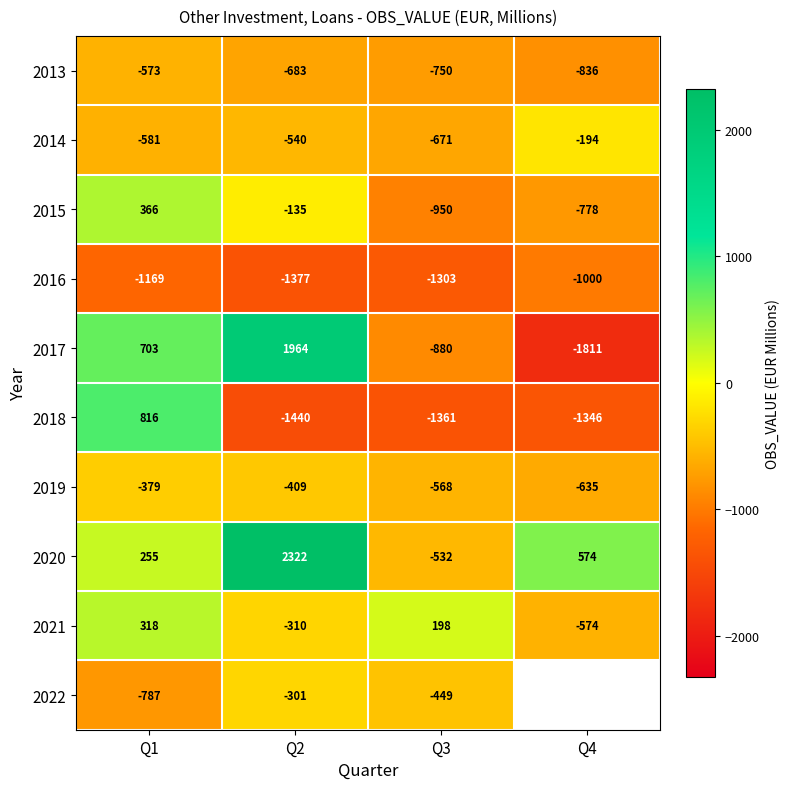

True or false: 2016 has a value of -1628 at Q4.

False